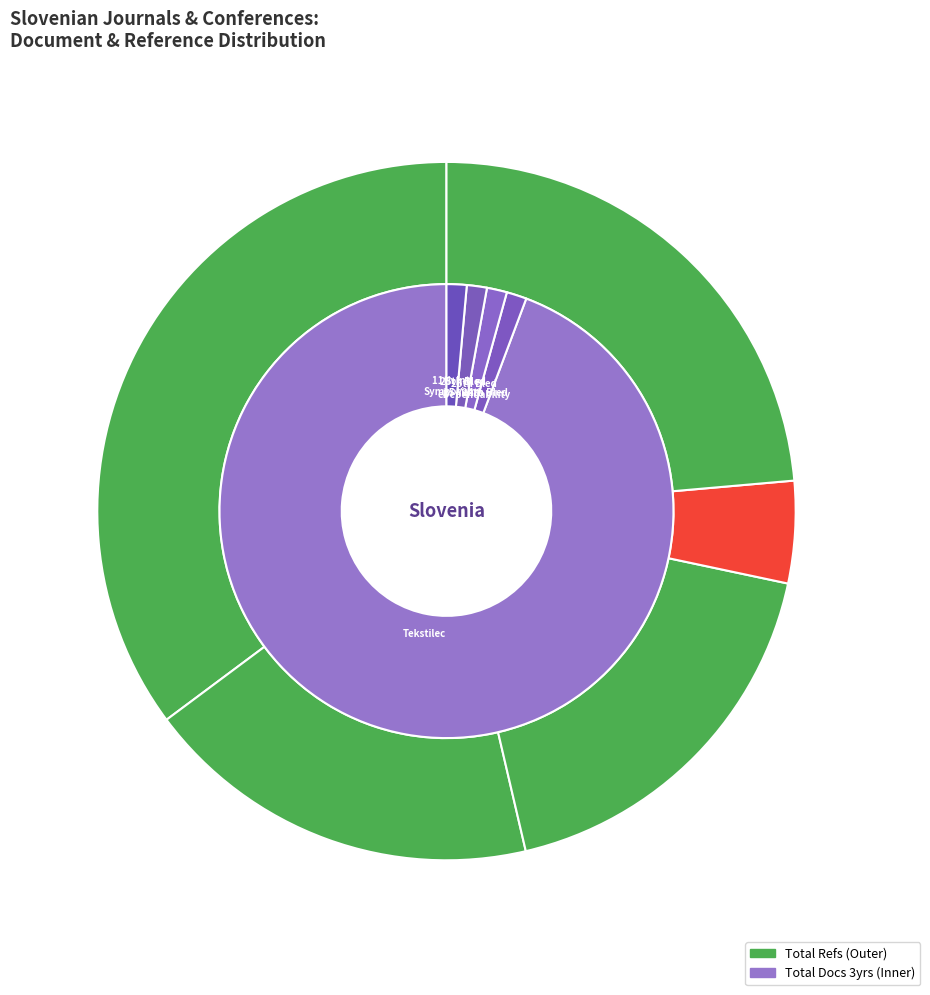

How many slices are in this pie chart?

5